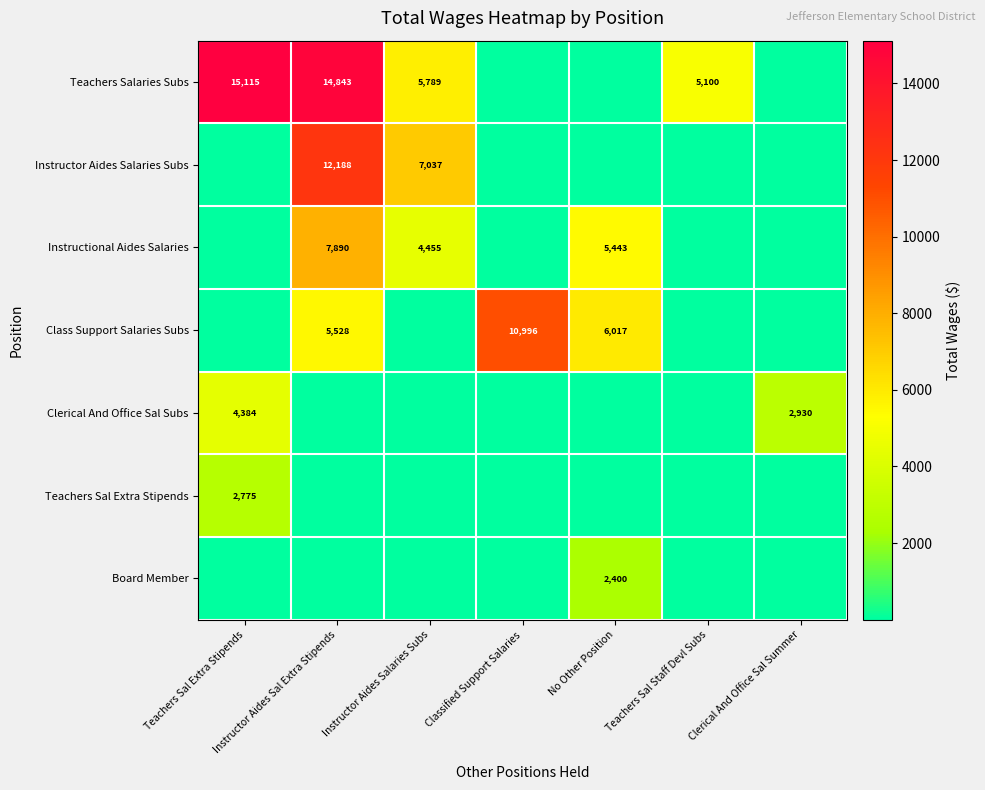

What is the sum of the Clerical And Office Sal Subs values at Teachers Sal Extra Stipends and Clerical And Office Sal Summer?

7314.0